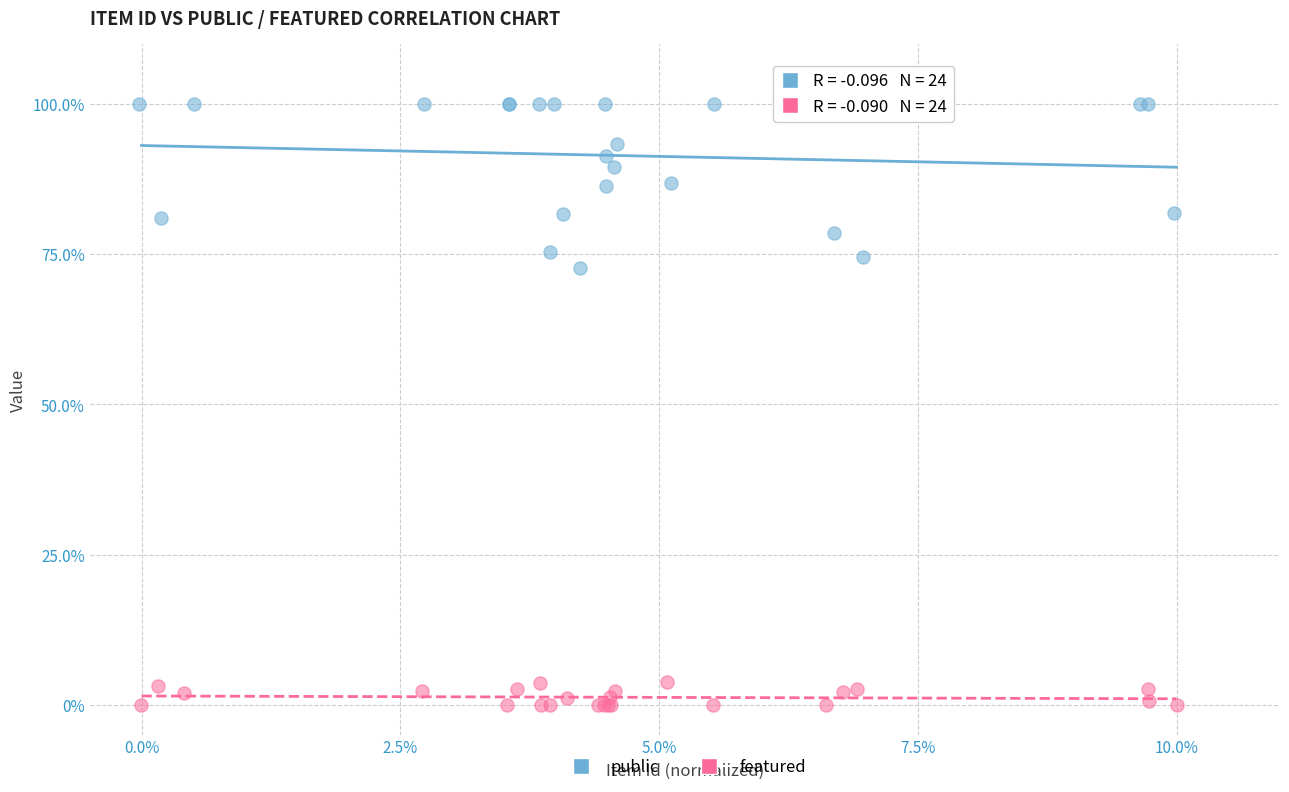

Which series contains the highest Y value?

public